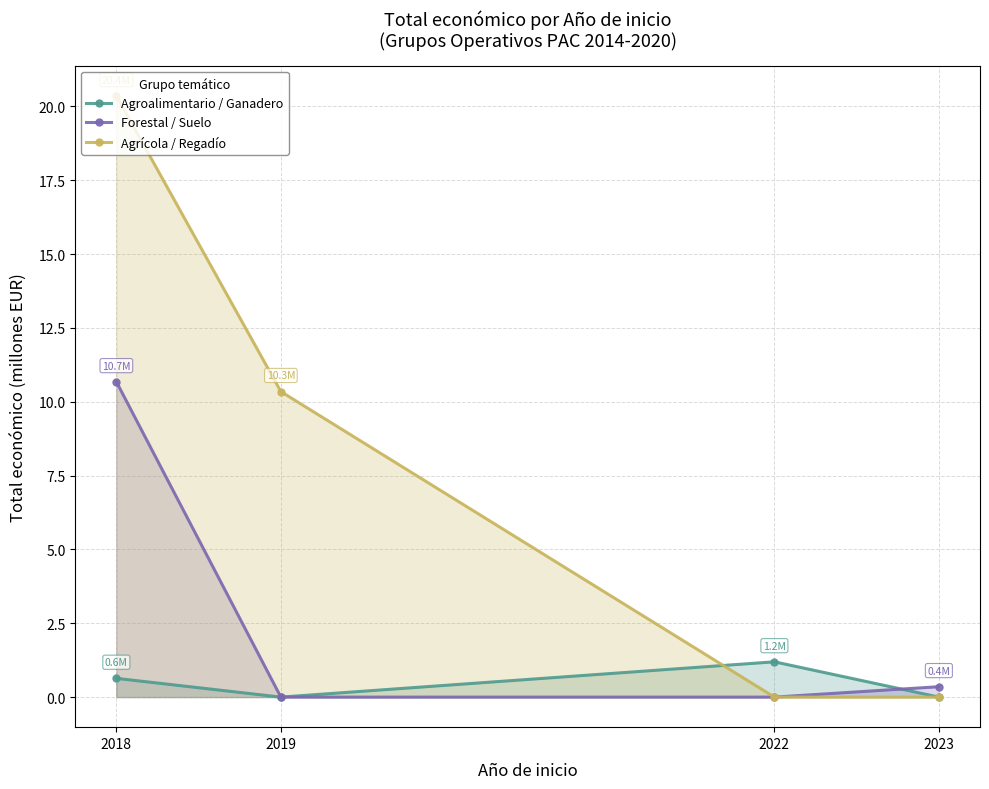

Which series has the largest range (max minus min)?

Agrícola / Regadío